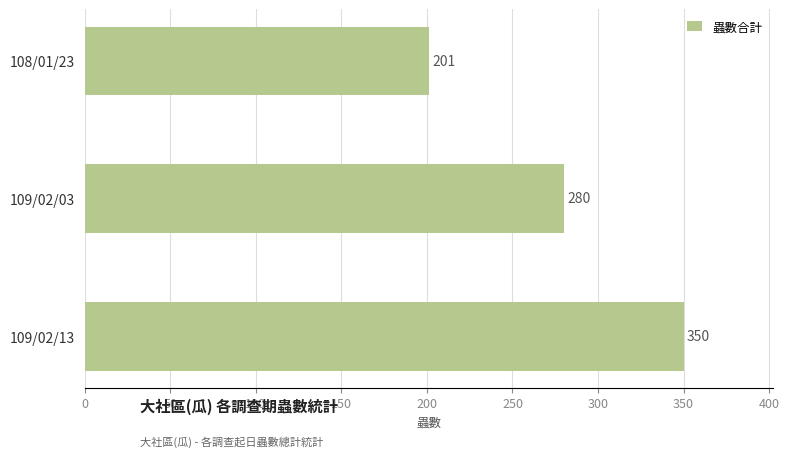

What is the average value?

277